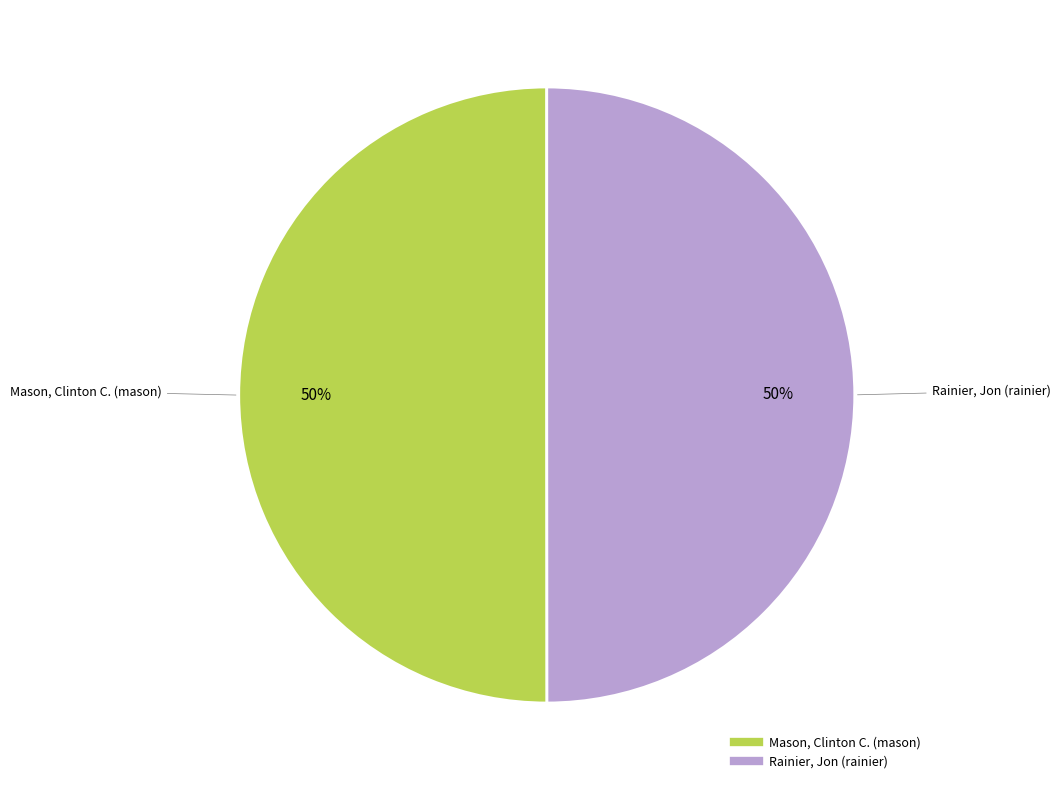

Approximately how many times larger is the value at Rainier, Jon (rainier) compared to Mason, Clinton C. (mason)?

1.0